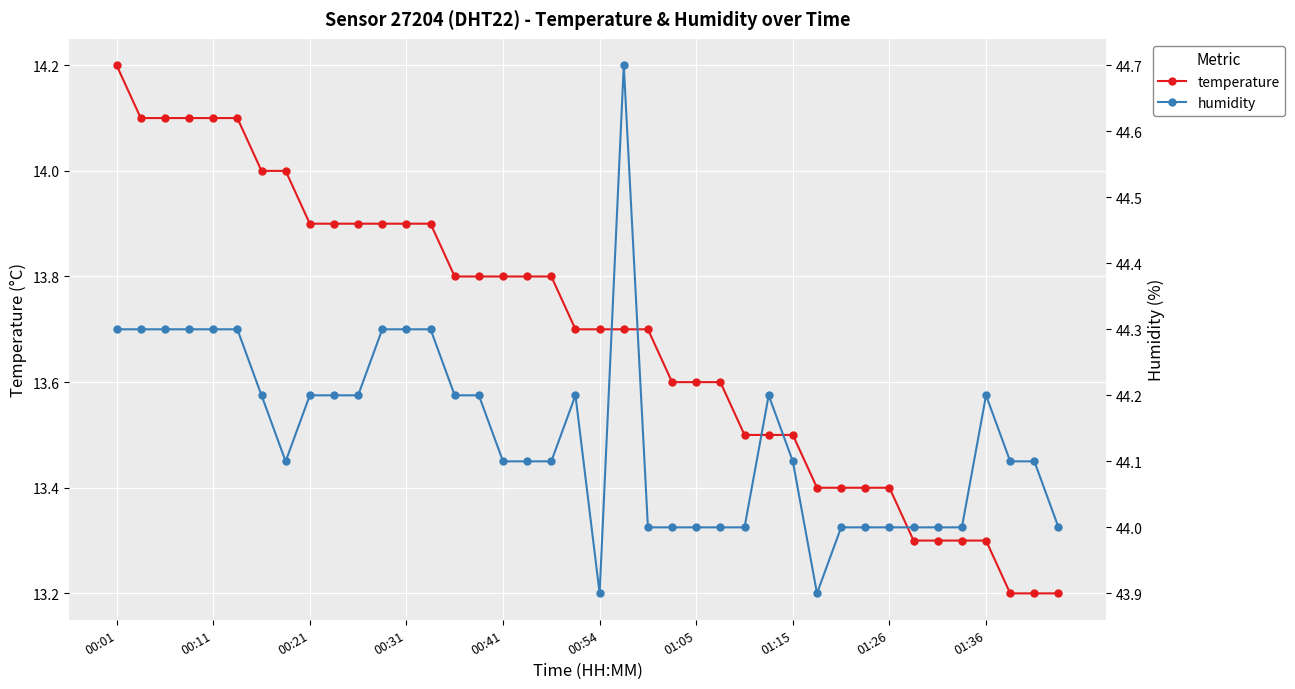

What is the sum of the temperature values at 33 and 29?

26.7